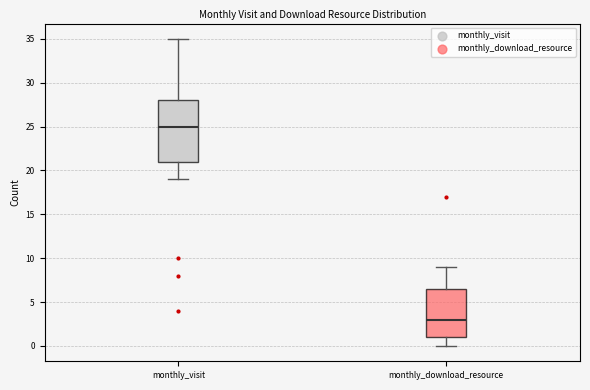

Where does the upper whisker of the box for monthly_download_resource end on the y-axis? The values are not printed on the chart, so give them approximately, as read against the axis.

9.0